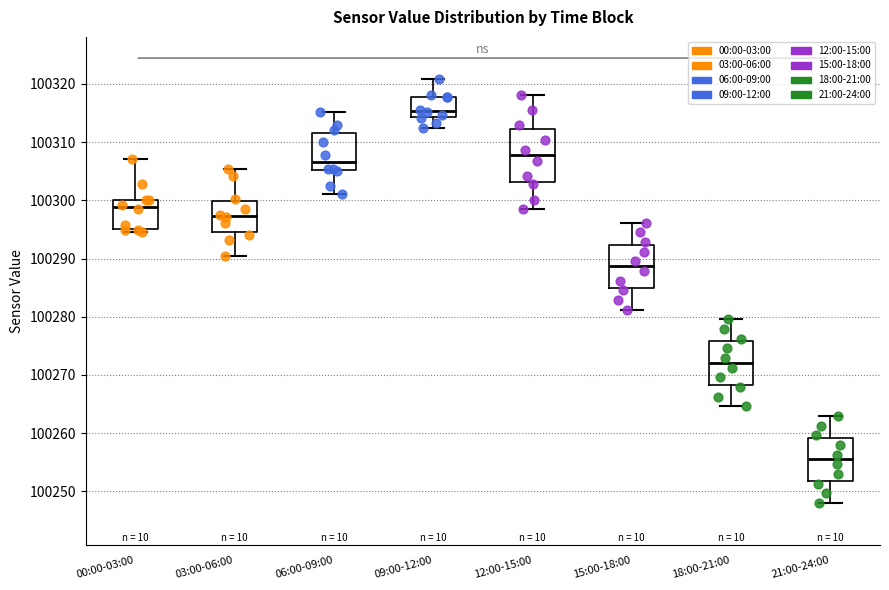

Which box has the lowest median line?

21:00-24:00